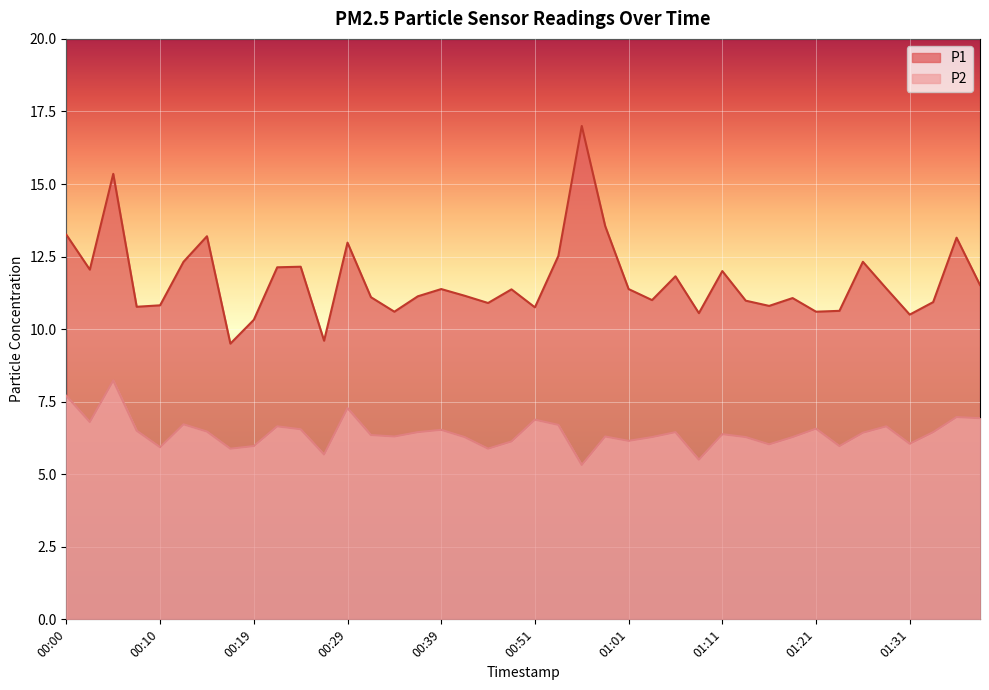

Between 00:39 and 01:38, which series saw the biggest shift?

P2